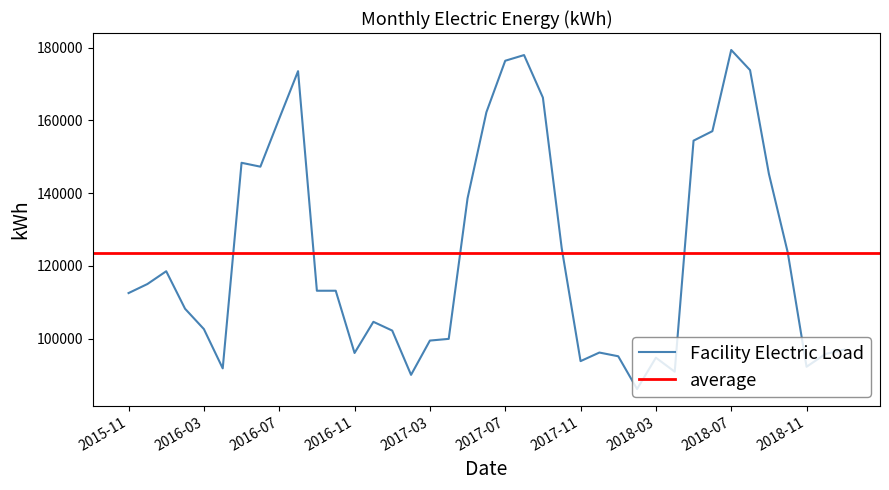

What is the minimum value for Facility Electric Load?

86188.3